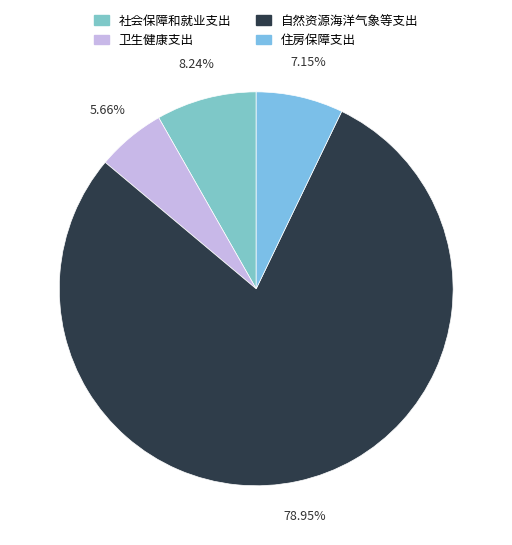

What percentage do 社会保障和就业支出 and 住房保障支出 together represent?

15.4%